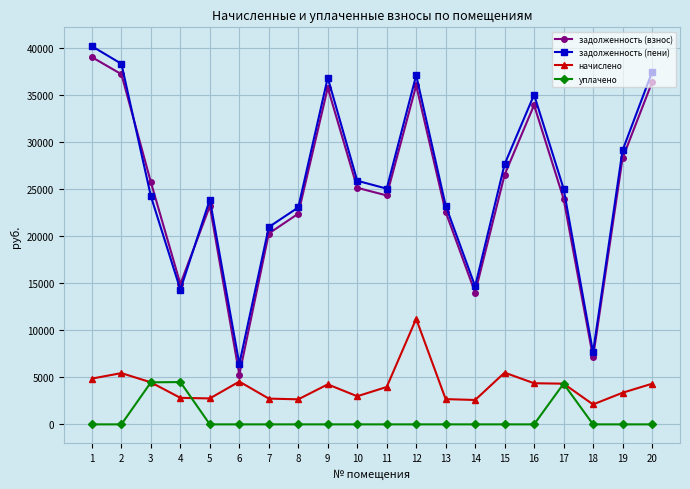

Is the value of уплачено at 16 greater than the value of задолженность (взнос) at 6?

No